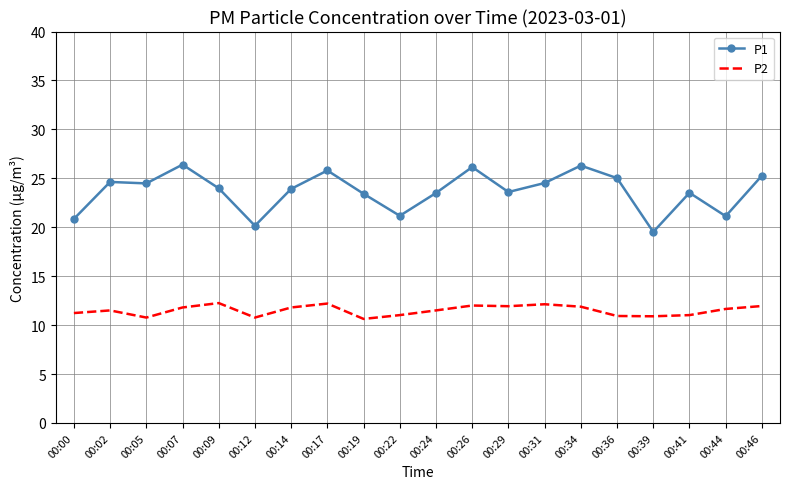

Which series has the largest total across all categories?

P1